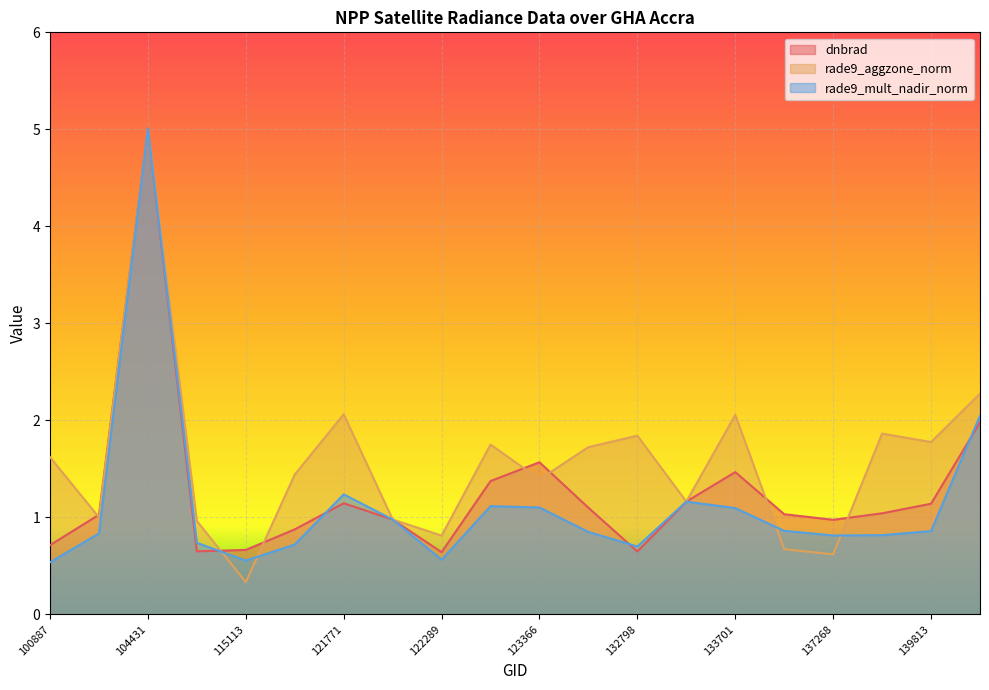

Where is rade9_aggzone_norm nearest to the value 2?

133701